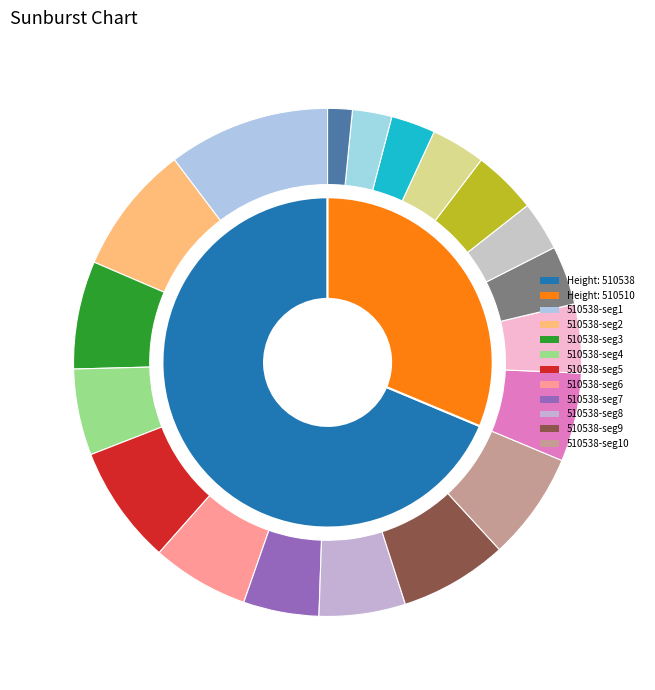

Combined, do 510538 and 510510 account for over 50%?

Yes